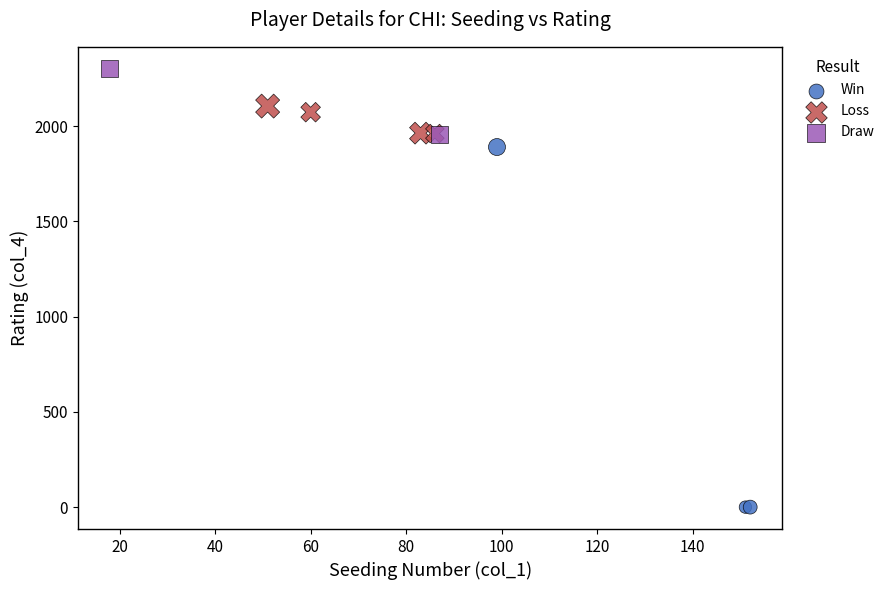

What are all the series names shown in the legend?

Win, Loss, Draw